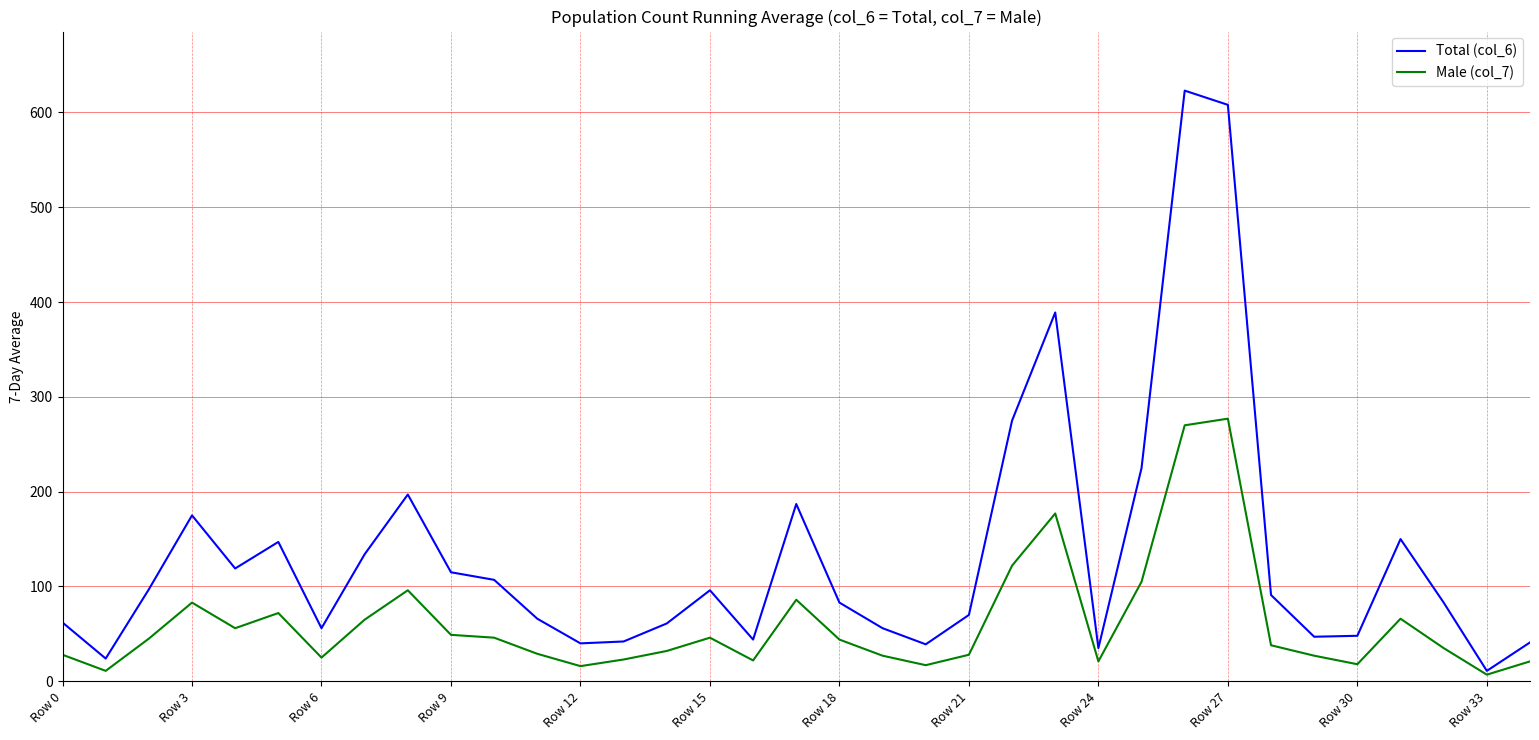

Which series has the largest total across all categories?

Total (col_6)